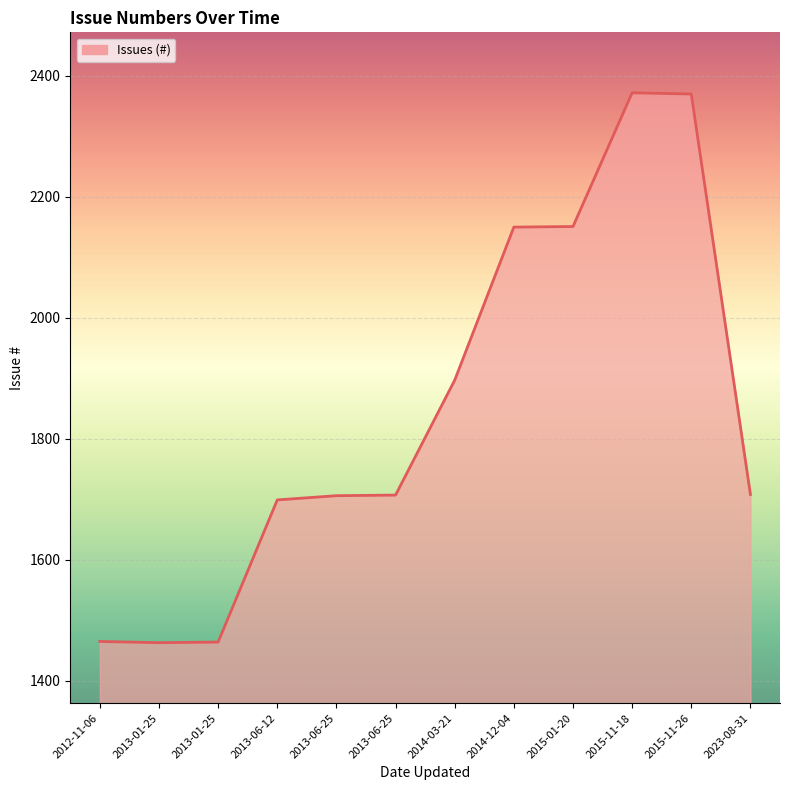

Is it true that the value at 2015-11-18 is 778?

False